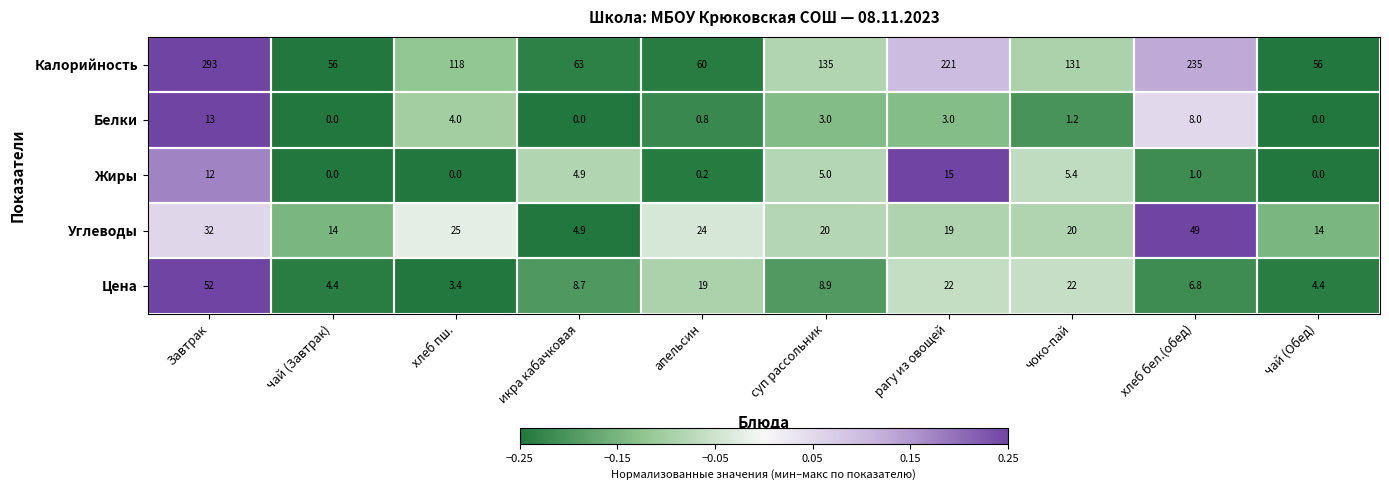

What is the difference between the maximum and minimum values in the Белки series?

13.0